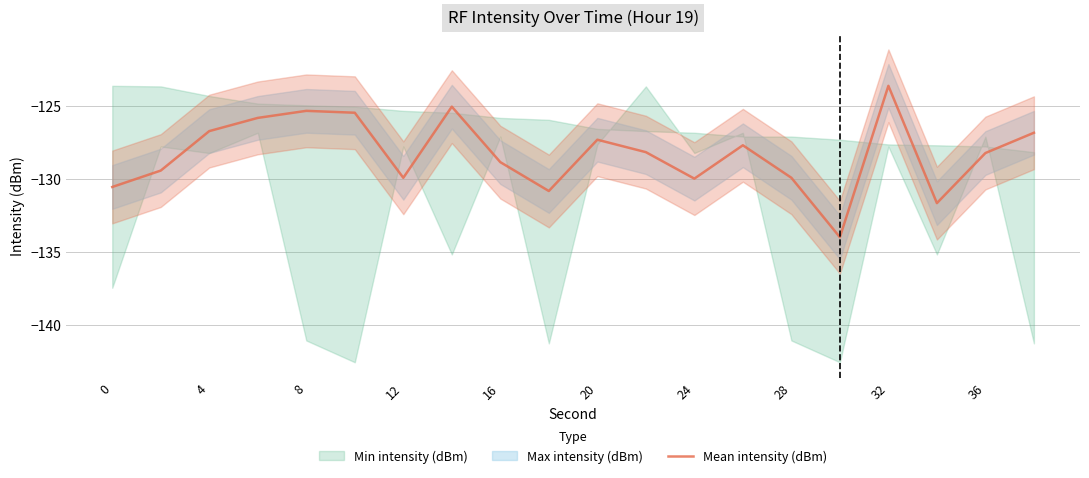

Is it true that Mean intensity (dBm) equals -127.3 at 20?

True